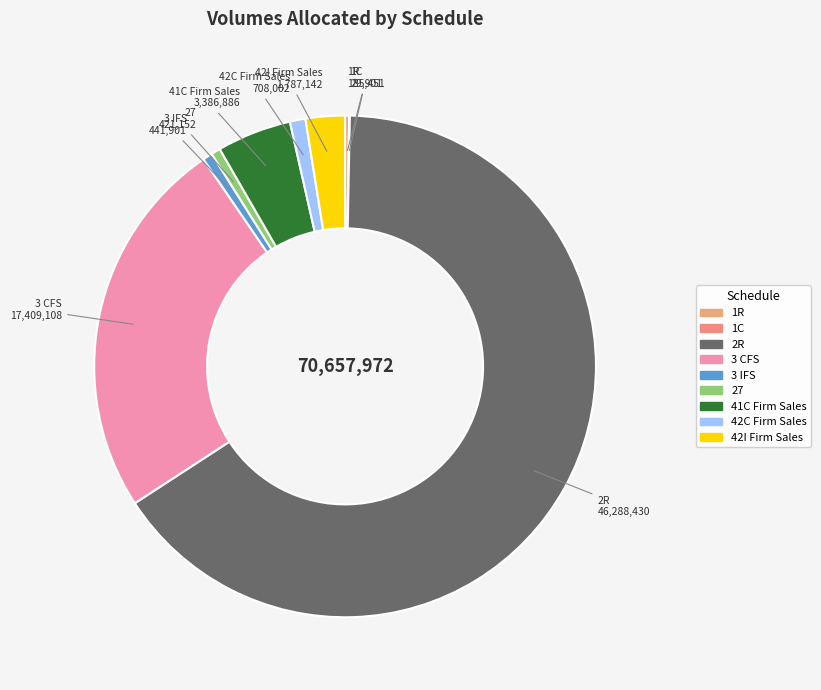

Which has a higher value, 3 CFS or 42C Firm Sales?

3 CFS